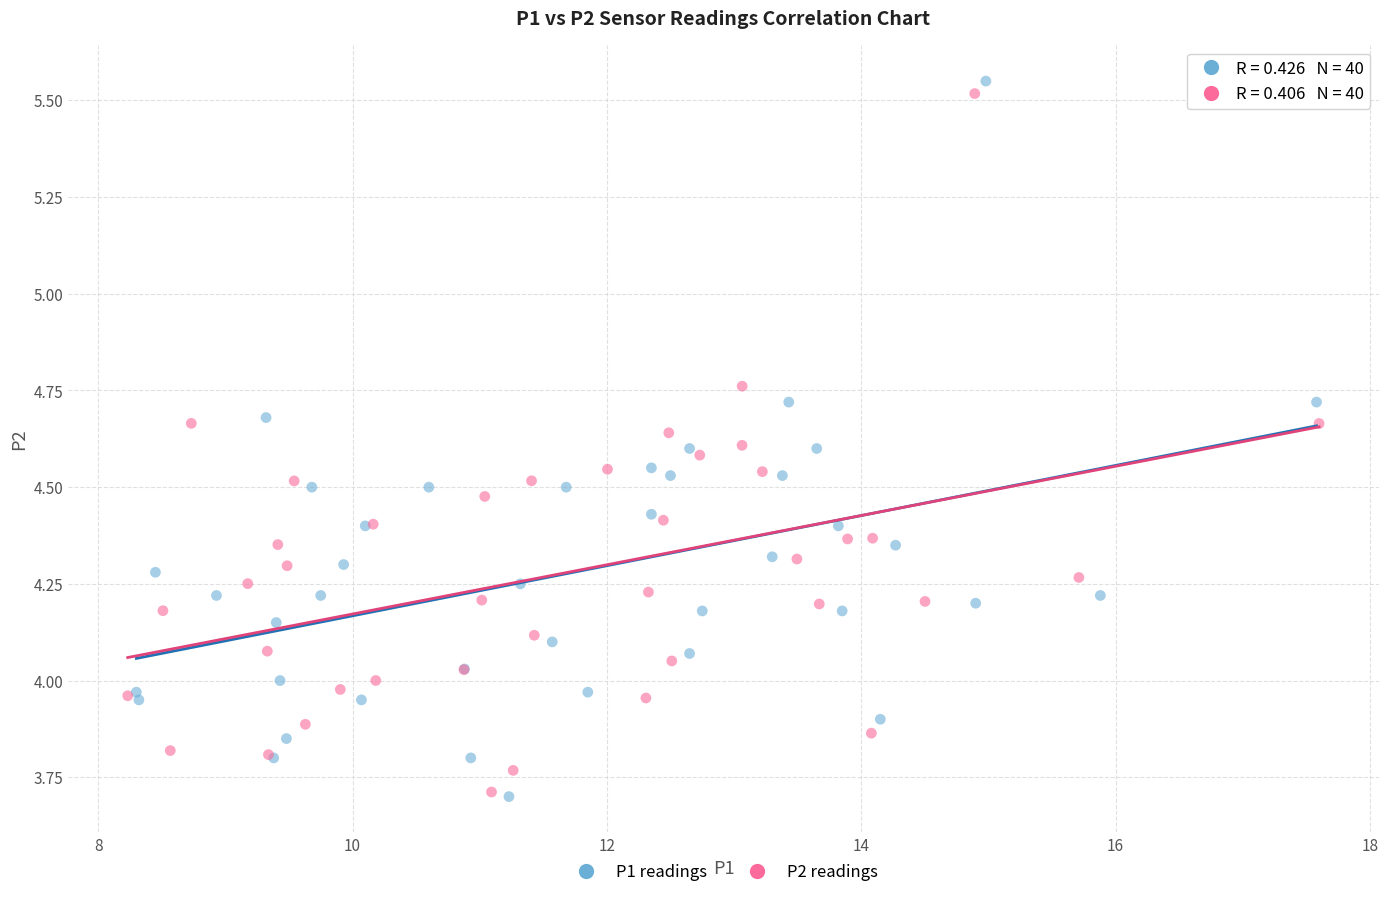

What are all the series names shown in the legend?

P1 readings, P2 readings